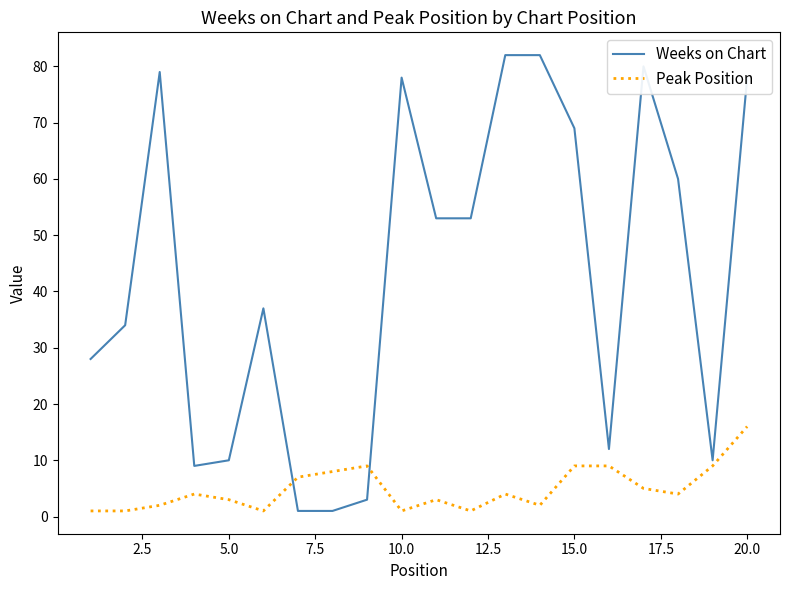

What is the difference between the maximum and minimum values in the Peak Position series?

15